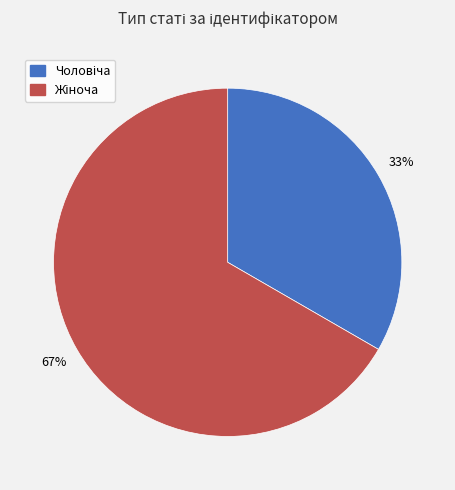

To the nearest percent, what is the average slice percentage?

50%